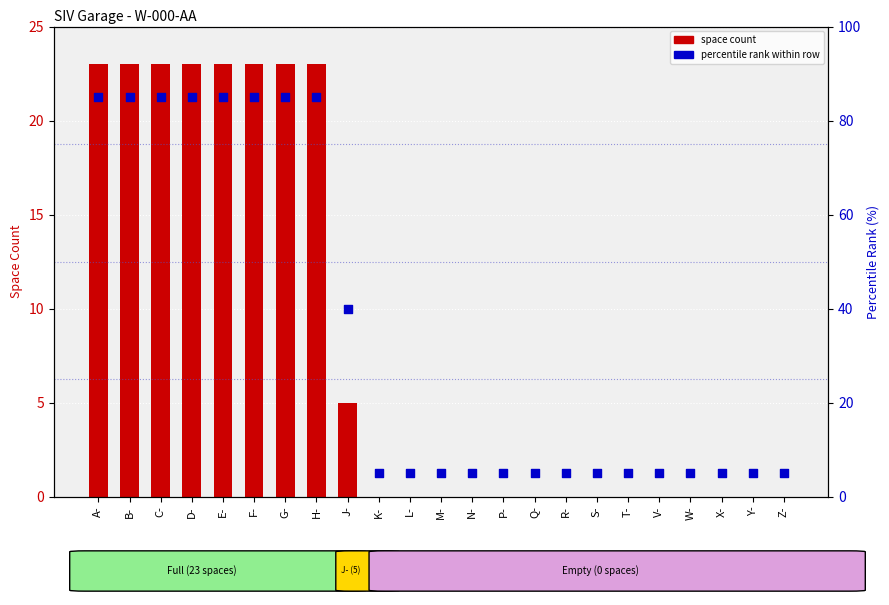

What is the total value across all series at Z-?

5